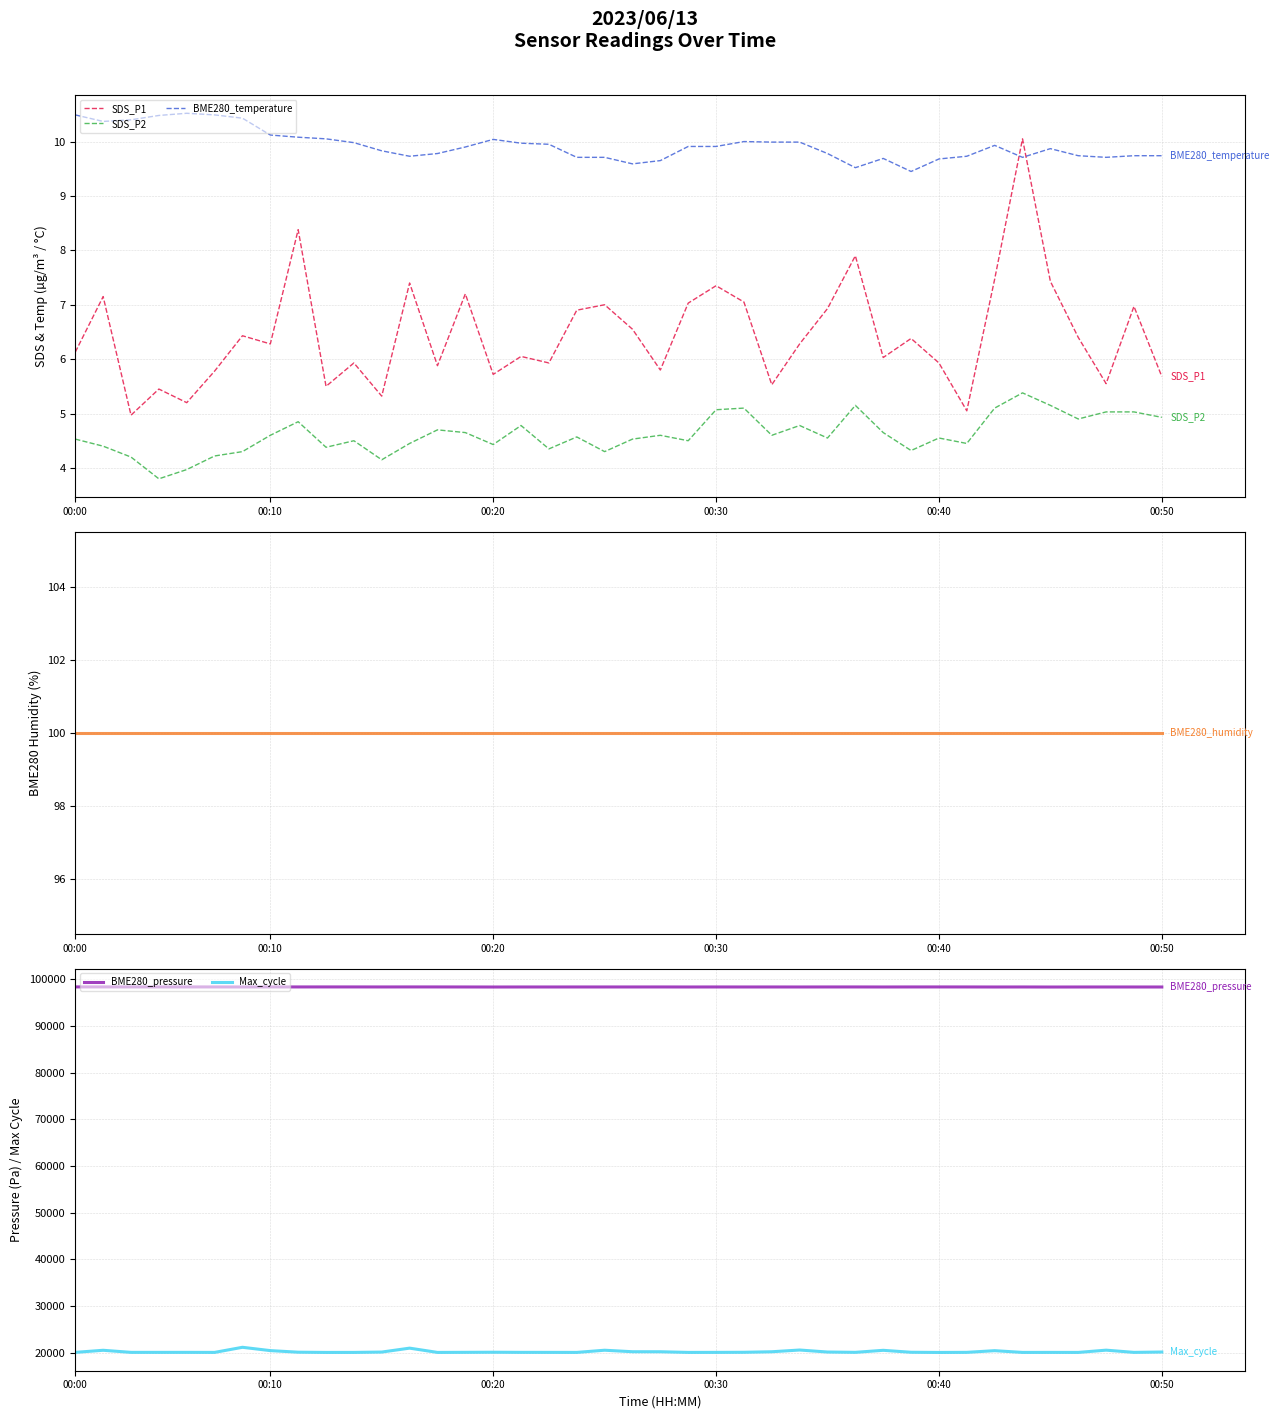

What is the sum of all Max_cycle values?

807850.0